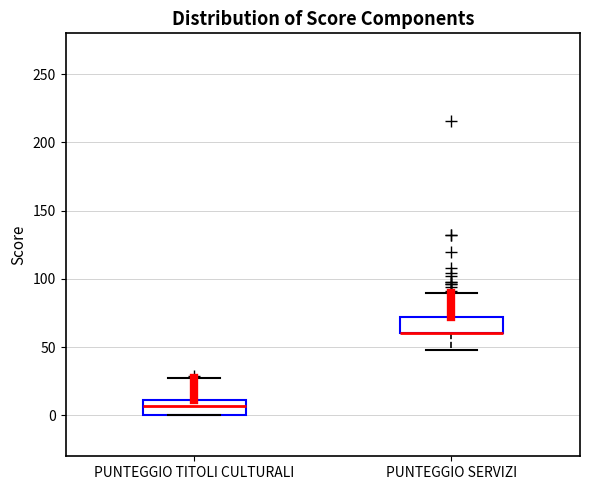

Reading left to right, transcribe this box plot: for each box, give where its median line is, the range the box spans, and where its two whiskers end, as read against the y-axis. The values are not printed on the chart, so give them approximately, as read against the axis.

PUNTEGGIO TITOLI CULTURALI: median 5, box 0 to 10, whiskers 0 to 30
PUNTEGGIO SERVIZI: median 60 (drawn on the box's lower edge), box 60 to 70, whiskers 50 to 90